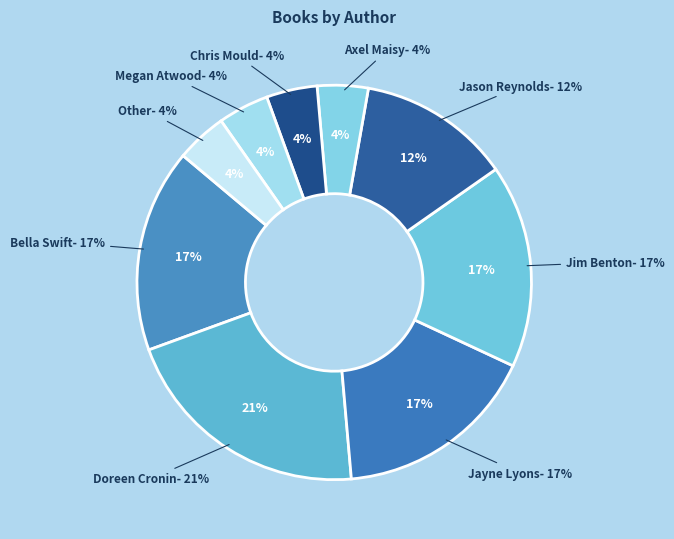

To the nearest percent, what is the combined percentage of Doreen Cronin and Jim Benton?

38%